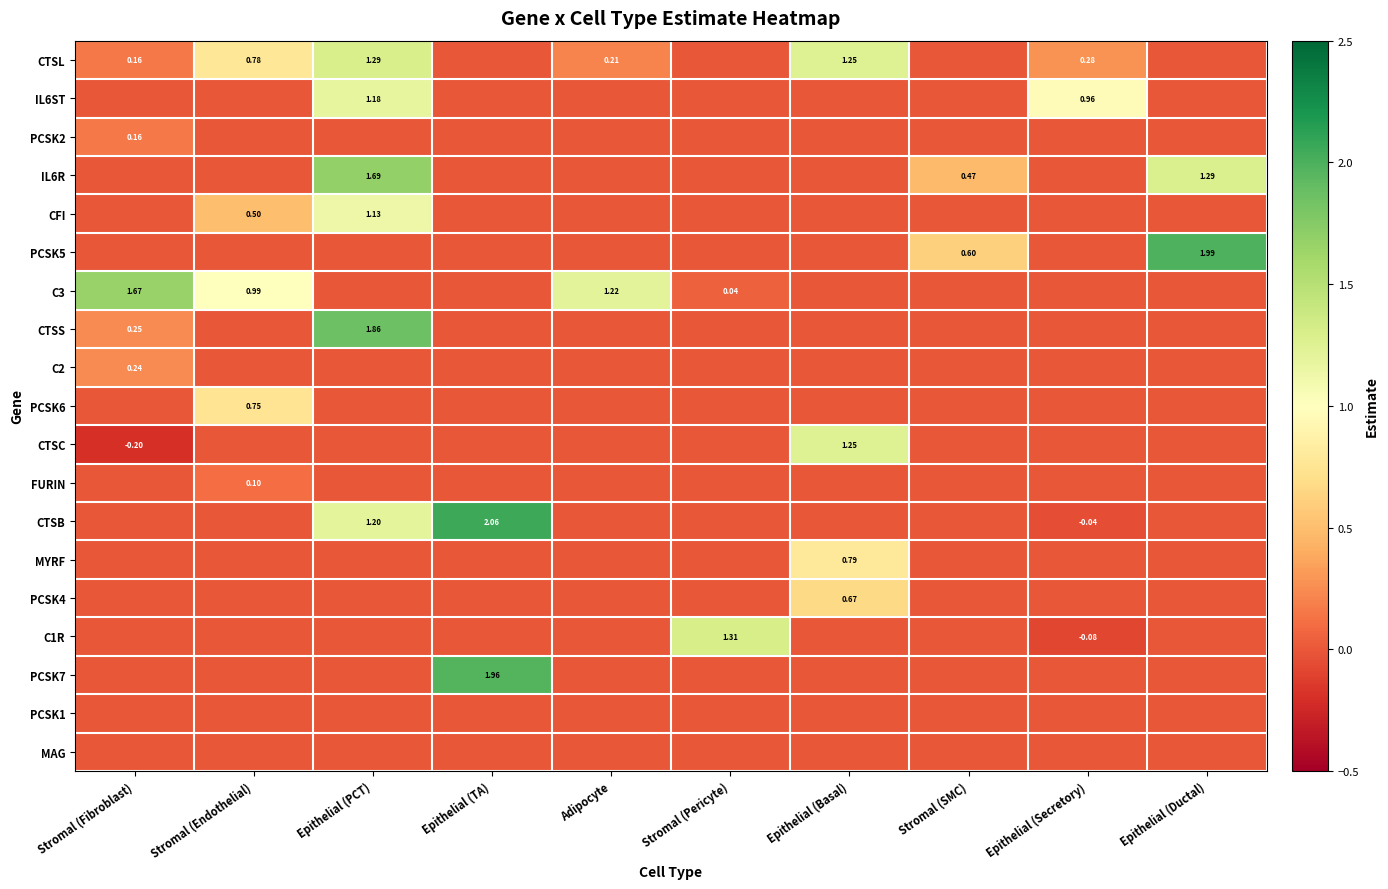

Rank the series by their maximum value, from lowest to highest.

PCSK1, MAG, FURIN, PCSK2, C2, PCSK4, PCSK6, MYRF, CFI, IL6ST, CTSC, CTSL, C1R, C3, IL6R, CTSS, PCSK7, PCSK5, CTSB